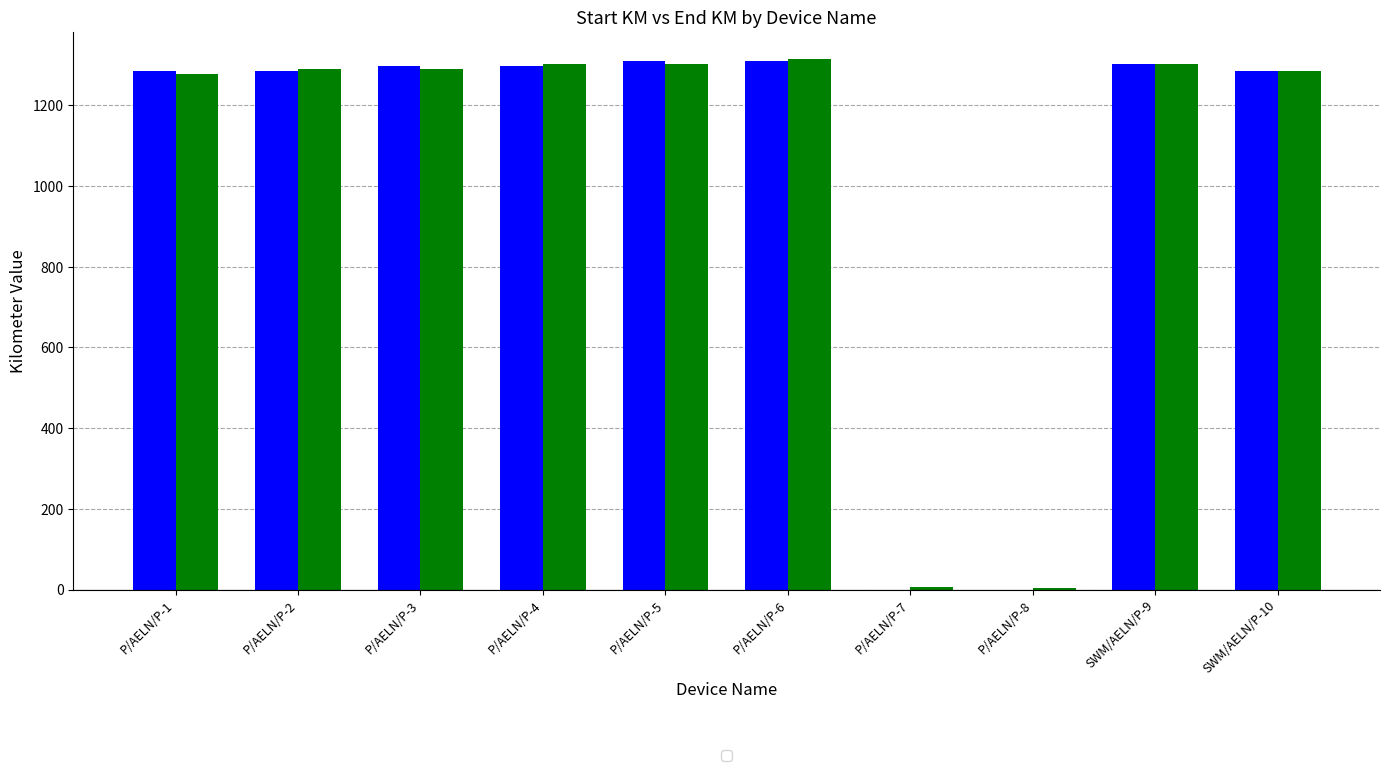

What is the maximum value shown in the chart?

1315.8